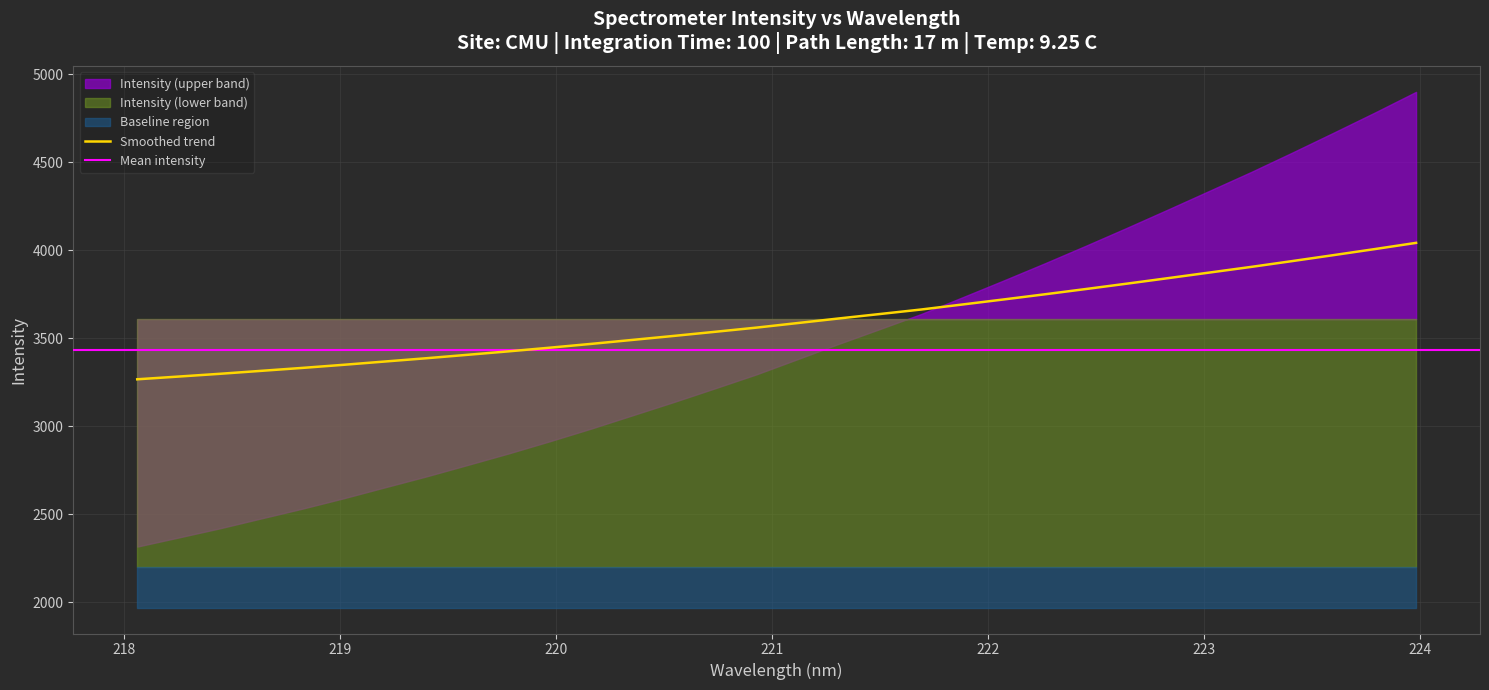

What is the lowest value of the Smoothed trend series?

3266.1